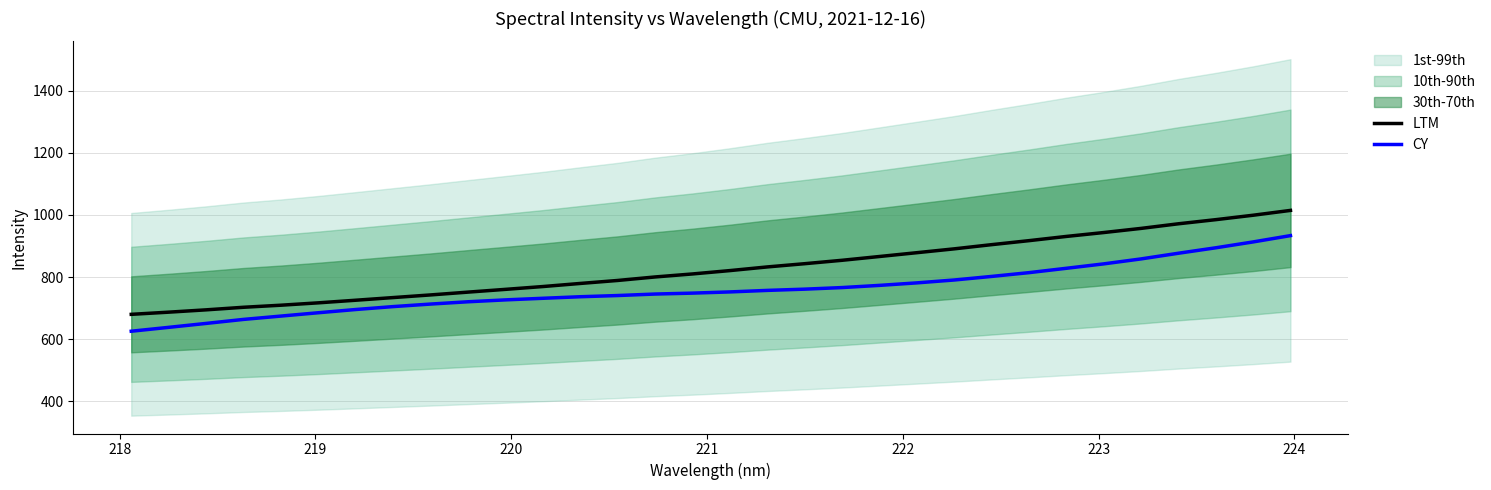

What is the highest value of the LTM series?

1014.5